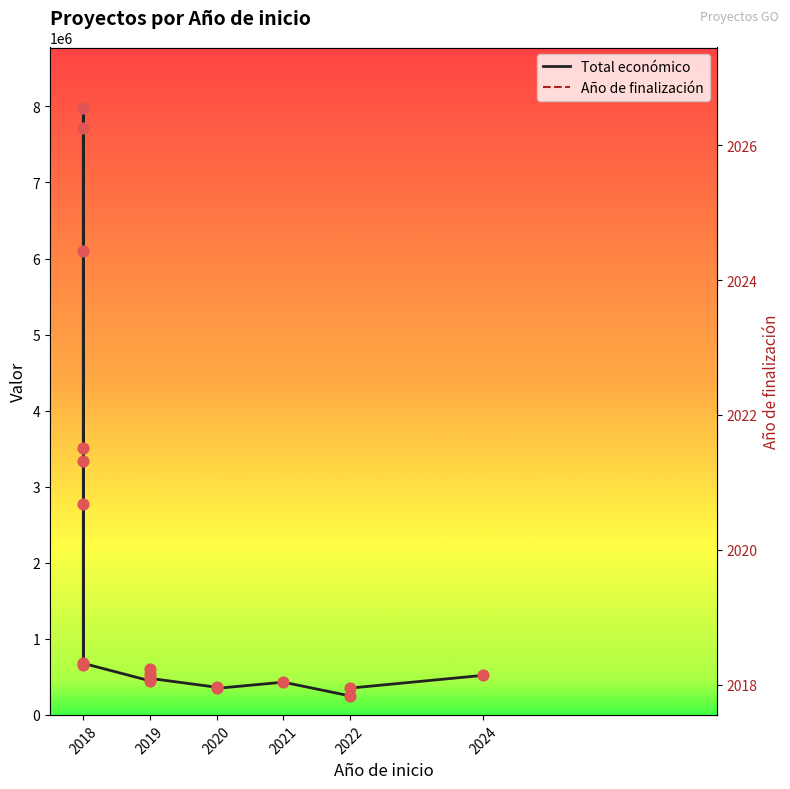

Which series has the largest Y range (max minus min)?

Total económico